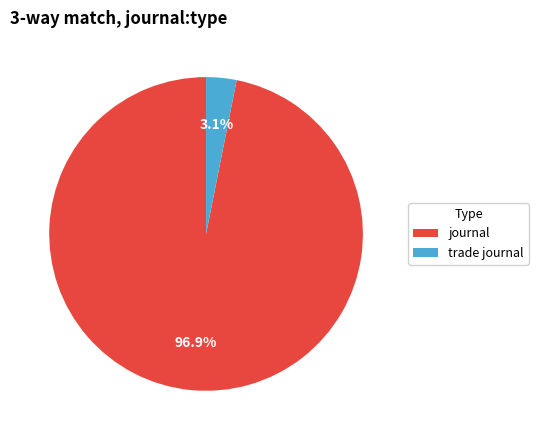

To the nearest percent, what percentage of the pie is trade journal?

3%